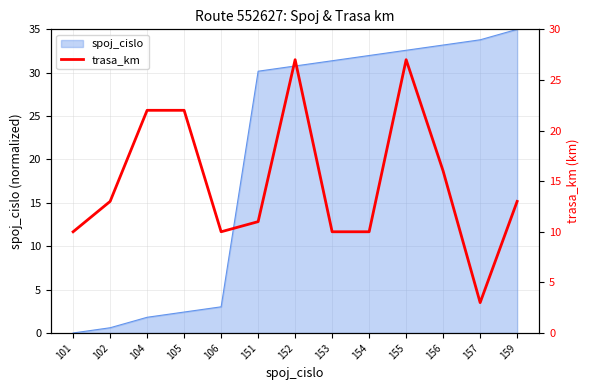

Count the number of values greater than 13.

5